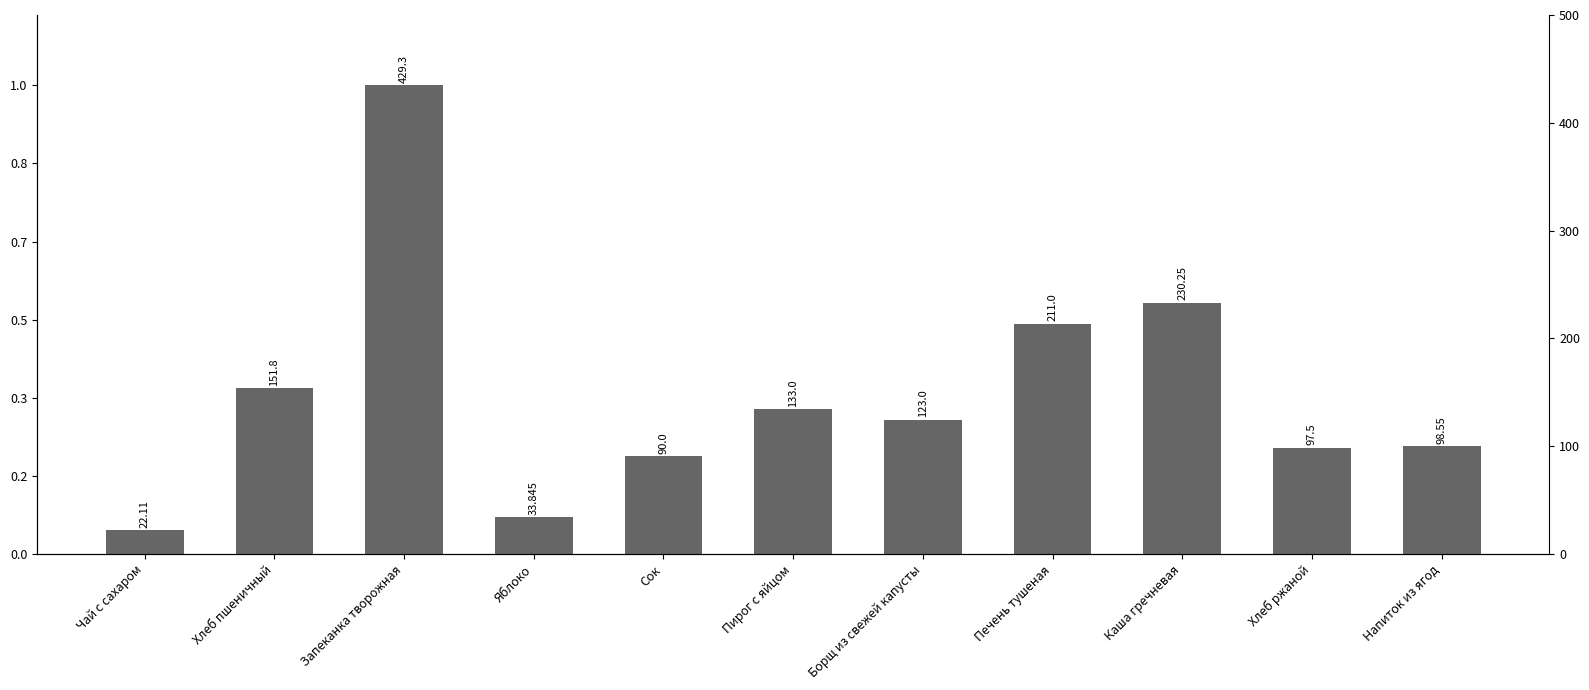

What is the difference between the maximum and second lowest values?

395.5